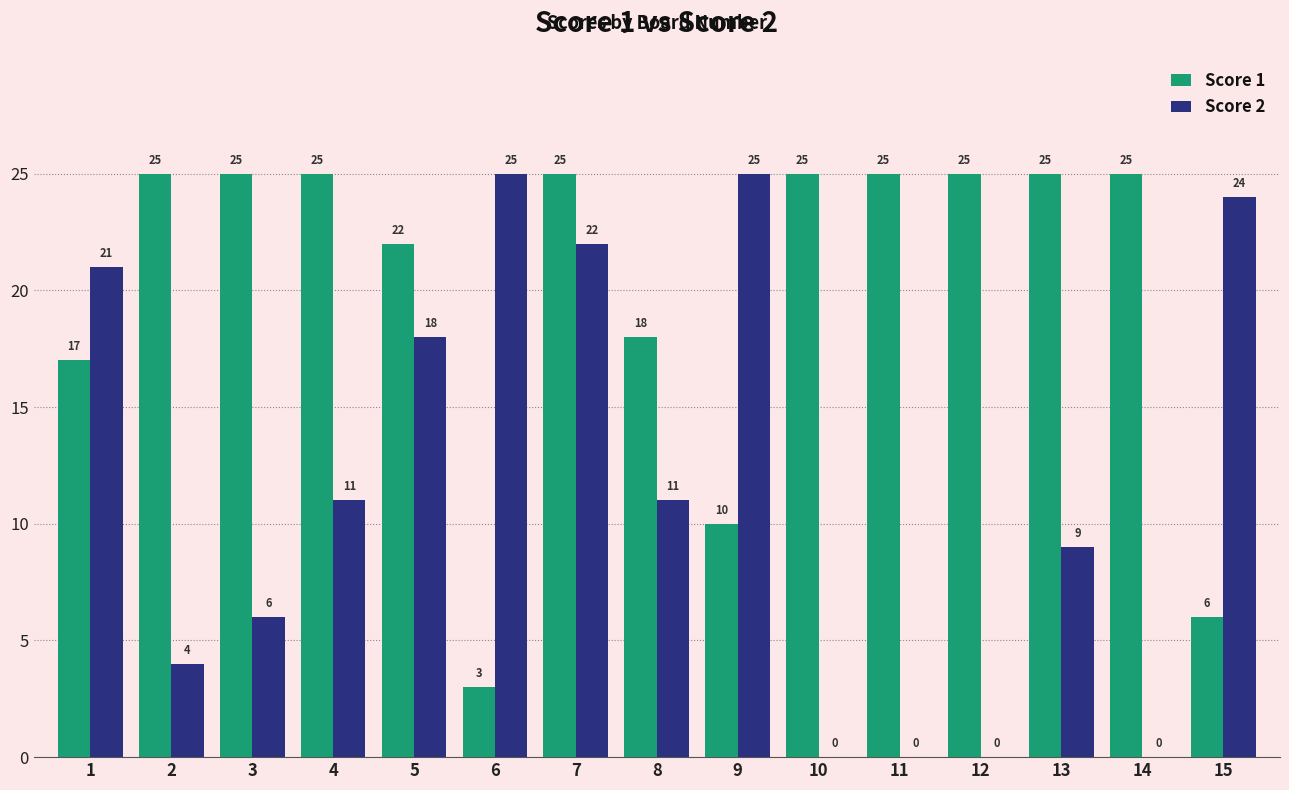

Which series has the largest range (max minus min)?

Score 2